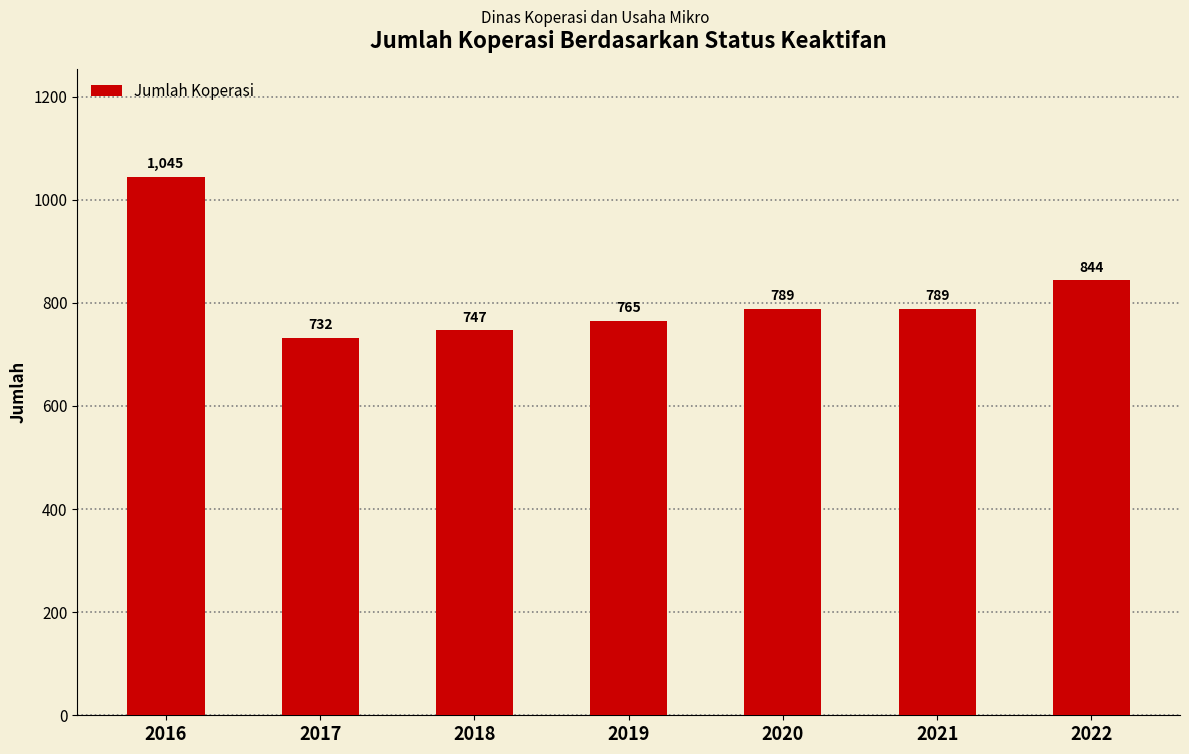

Is it true that the value at 2016 is 1045?

True